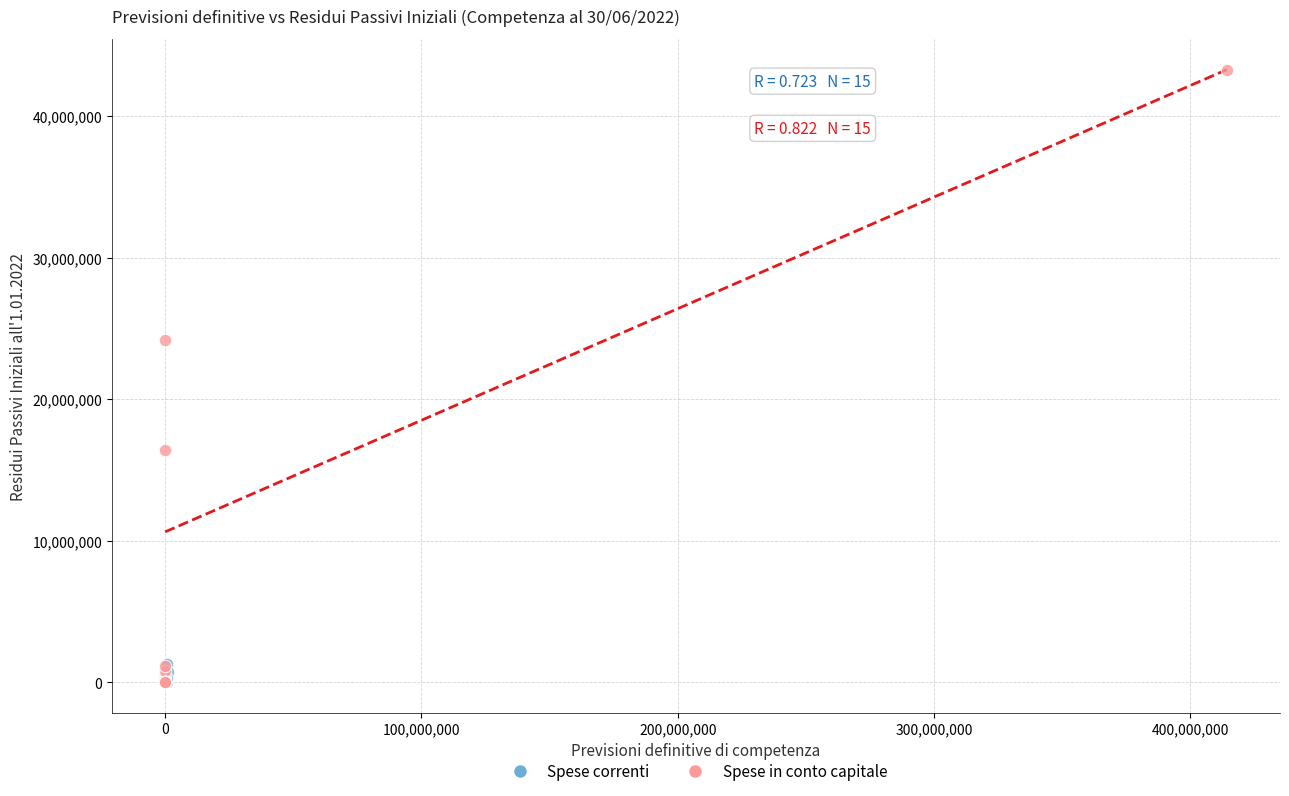

Which series contains the highest Y value?

Spese in conto capitale